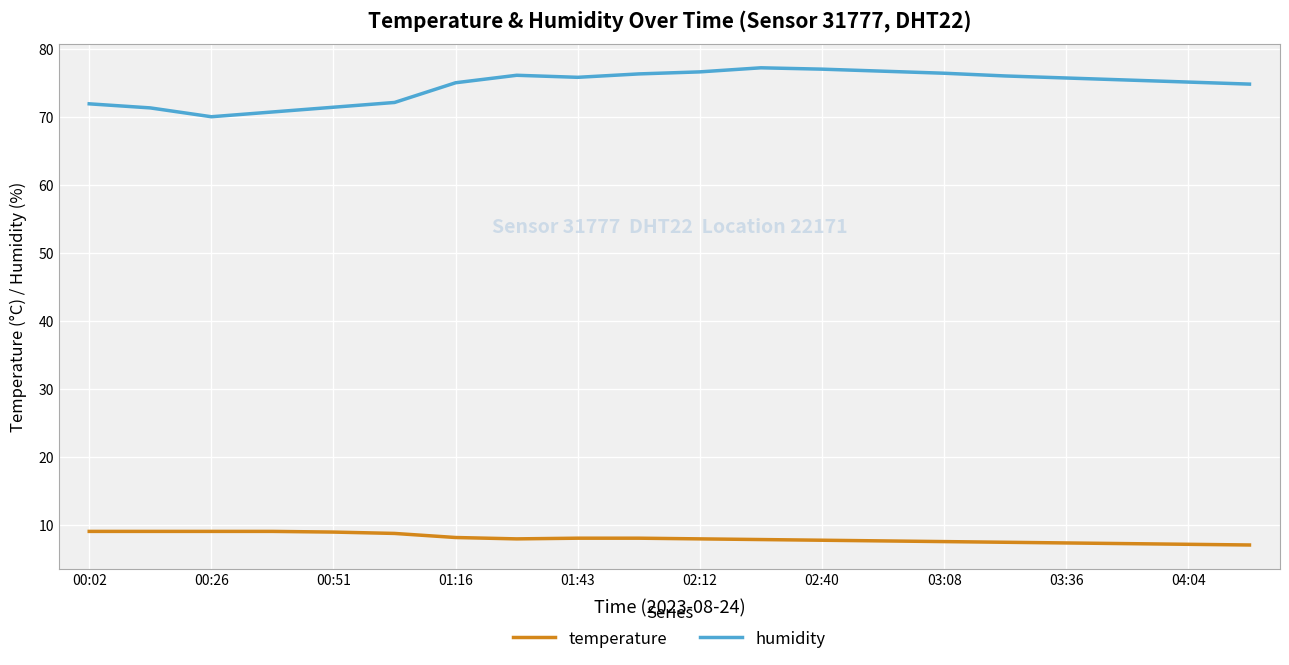

What is the lowest value of the temperature series?

7.1